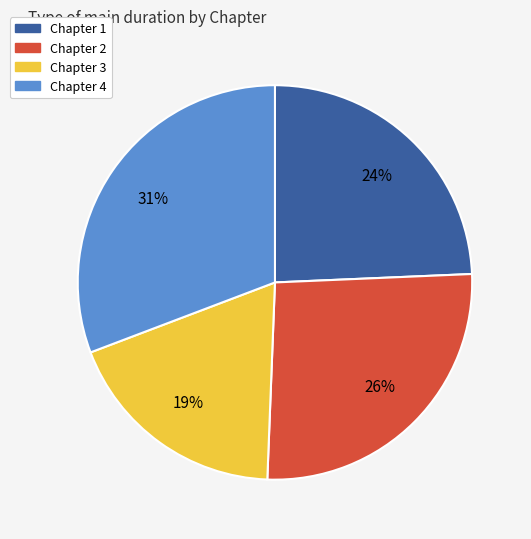

Does Chapter 3 account for over 50% of the chart?

No